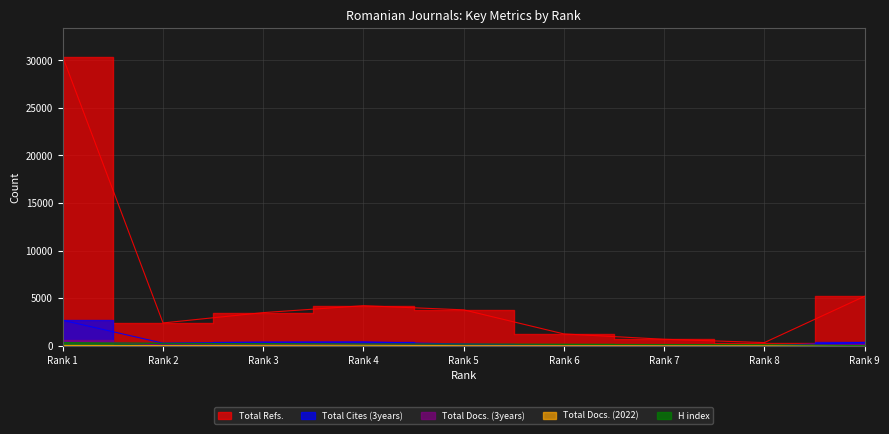

Is it true that H index equals 3 at Rank 9?

False